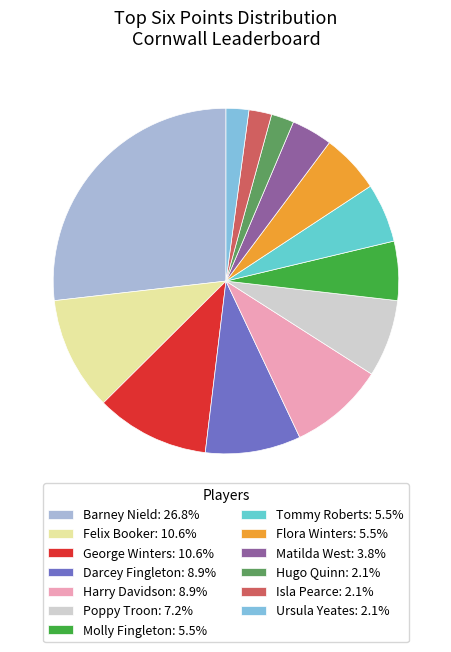

Rank the categories by value from lowest to highest.

Hugo Quinn, Isla Pearce, Ursula Yeates, Matilda West, Molly Fingleton, Tommy Roberts, Flora Winters, Poppy Troon, Darcey Fingleton, Harry Davidson, Felix Booker, George Winters, Barney Nield